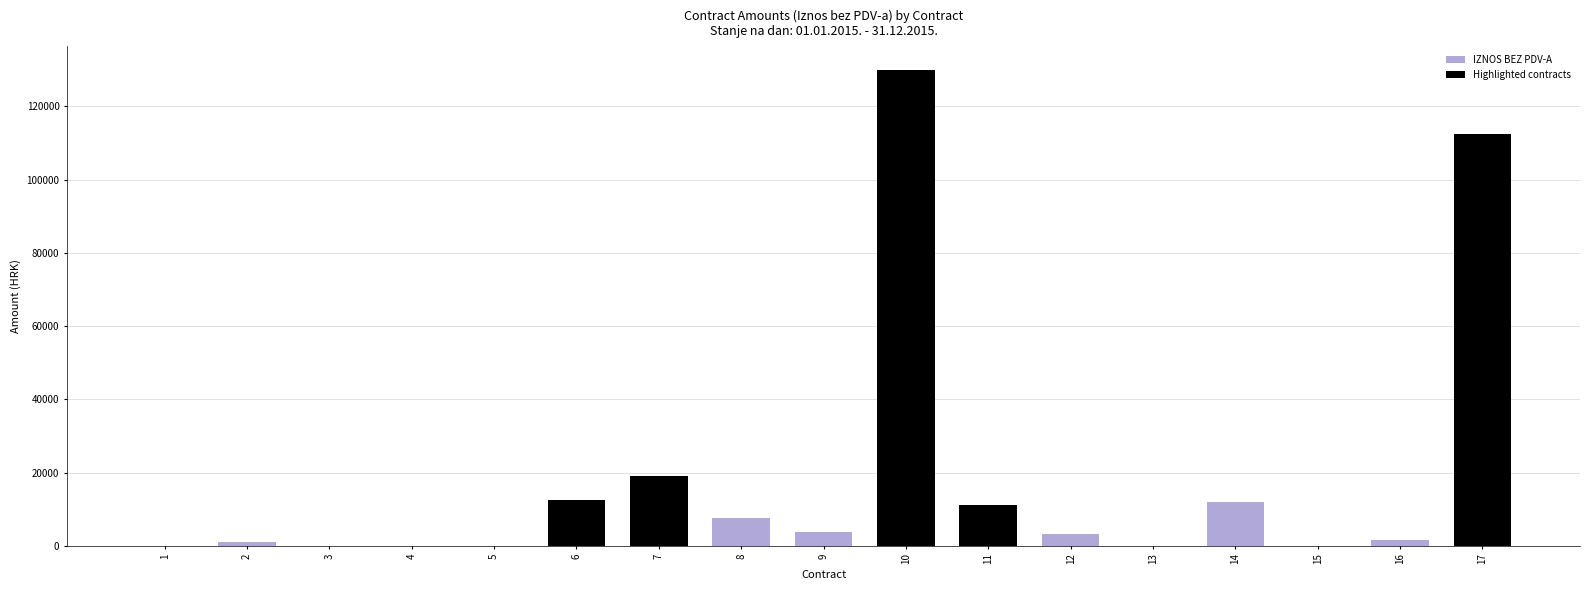

Between 16 and 1, which is larger?

16